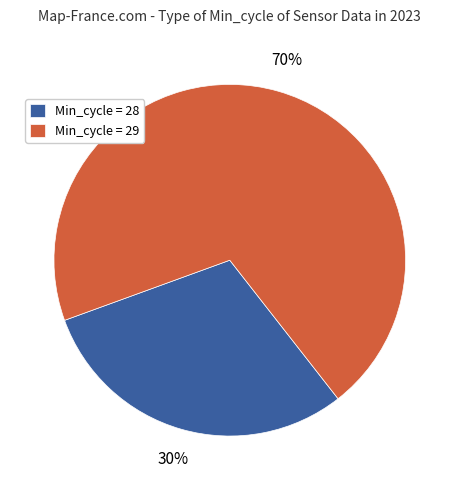

How many segments does this pie chart have?

2